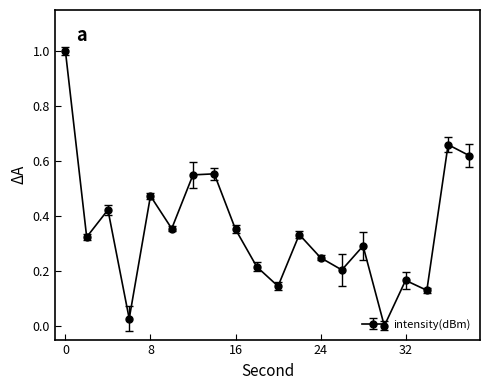

What is the greatest value displayed?

1.0